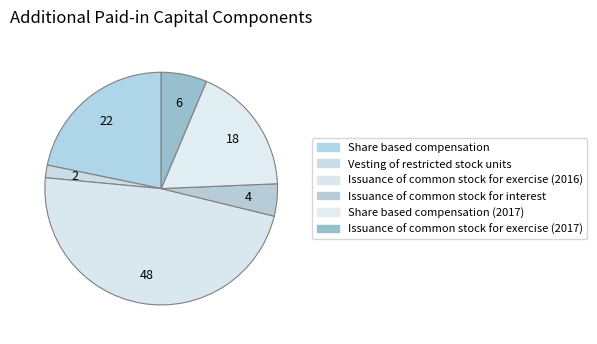

How many slices are in this pie chart?

6